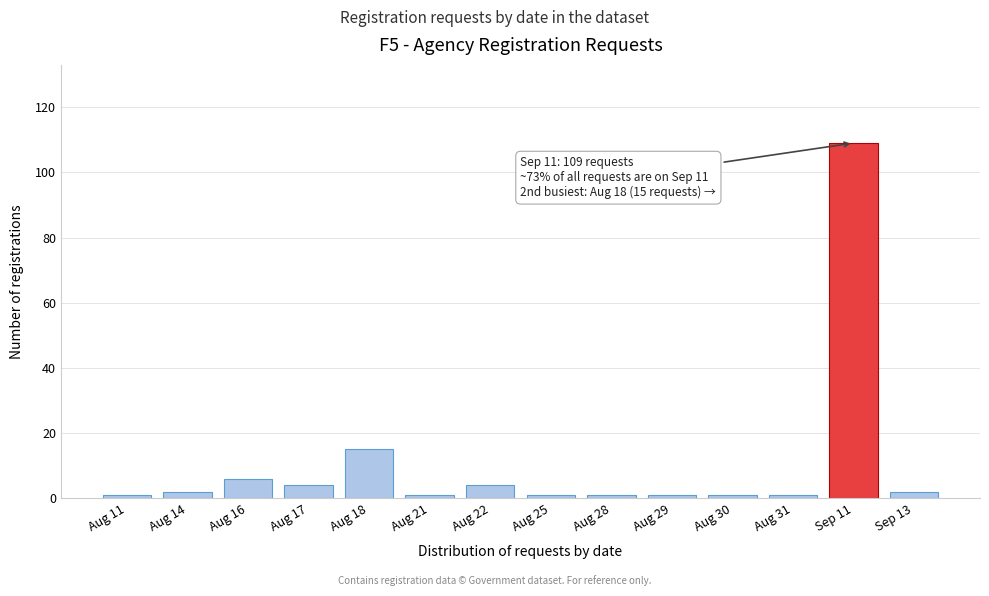

Reading right to left, transcribe all the data shown in this chart.

2	109	1	1	1	1	1	4	1	15	4	6	2	1